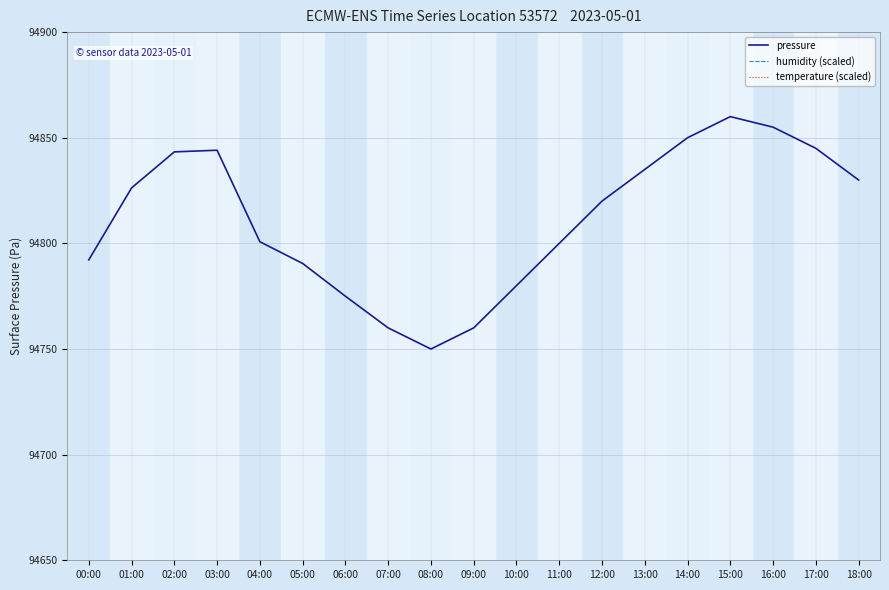

Reading left to right, list all the values displayed in this chart.

pressure: 00:00=94792.2	01:00=94826.2	02:00=94843.3	03:00=94844.1	04:00=94800.8	05:00=94790.5	06:00=94775.0	07:00=94760.0	08:00=94750.0	09:00=94760.0	10:00=94780.0	11:00=94800.0	12:00=94820.0	13:00=94835.0	14:00=94850.0	15:00=94860.0	16:00=94855.0	17:00=94845.0	18:00=94830.0
humidity (scaled): 00:00=177695.0	01:00=181296.0	02:00=186626.0	03:00=187861.0	04:00=186951.0	05:00=185950.0	06:00=185040.0	07:00=184260.0	08:00=183480.0	09:00=182700.0	10:00=182050.0	11:00=181400.0	12:00=180750.0	13:00=180100.0	14:00=179450.0	15:00=178800.0	16:00=178540.0	17:00=178280.0	18:00=178020.0
temperature (scaled): 00:00=100175.0	01:00=99940.0	02:00=99750.0	03:00=99755.0	04:00=99600.0	05:00=99500.0	06:00=99450.0	07:00=99550.0	08:00=99700.0	09:00=99850.0	10:00=100000.0	11:00=100100.0	12:00=100200.0	13:00=100300.0	14:00=100400.0	15:00=100450.0	16:00=100400.0	17:00=100300.0	18:00=100200.0